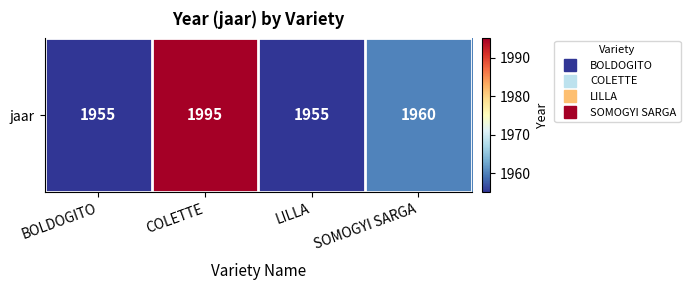

List the labels in order of value, smallest first.

BOLDOGITO, LILLA, SOMOGYI SARGA, COLETTE